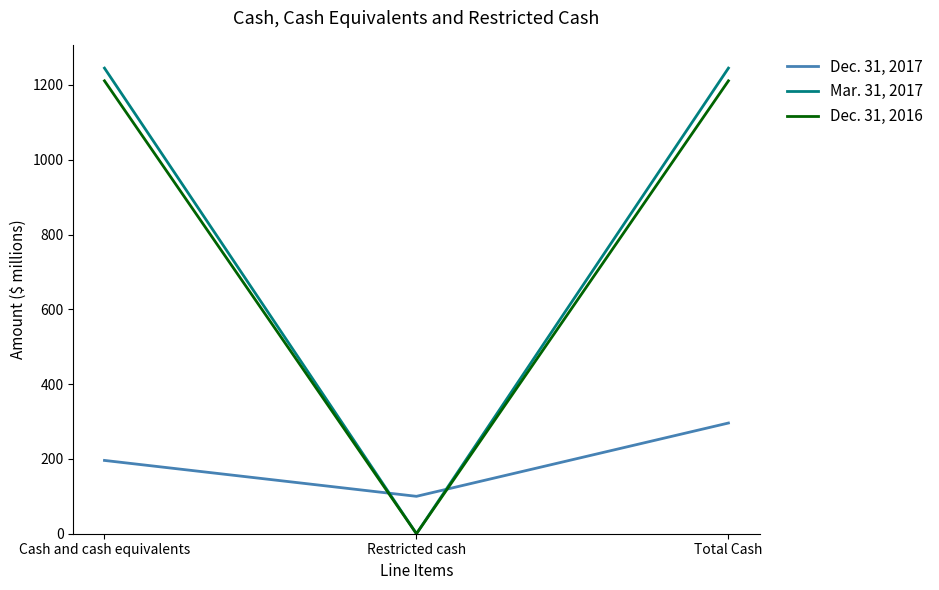

What is the difference between the maximum and second lowest values in the Dec. 31, 2017 series?

100